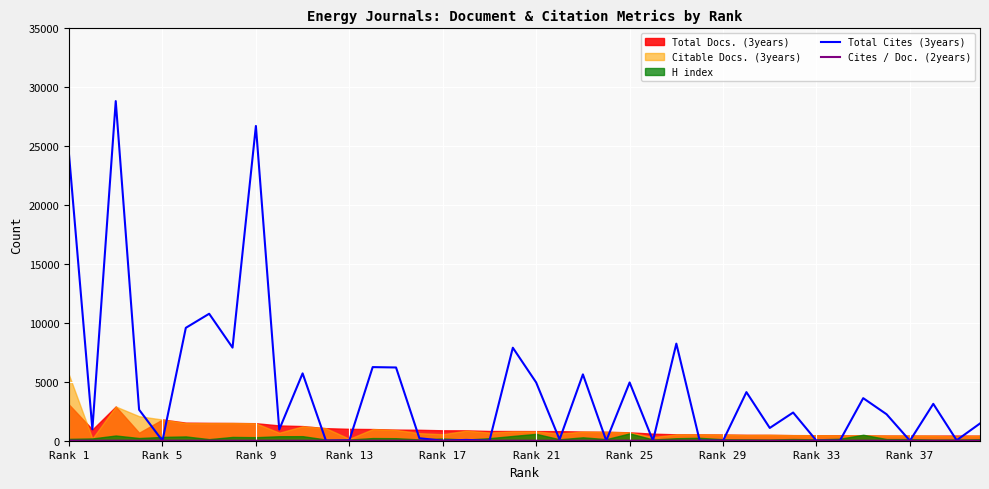

True or false: Total Cites (3years) and Cites / Doc. (2years) intersect in this chart.

True